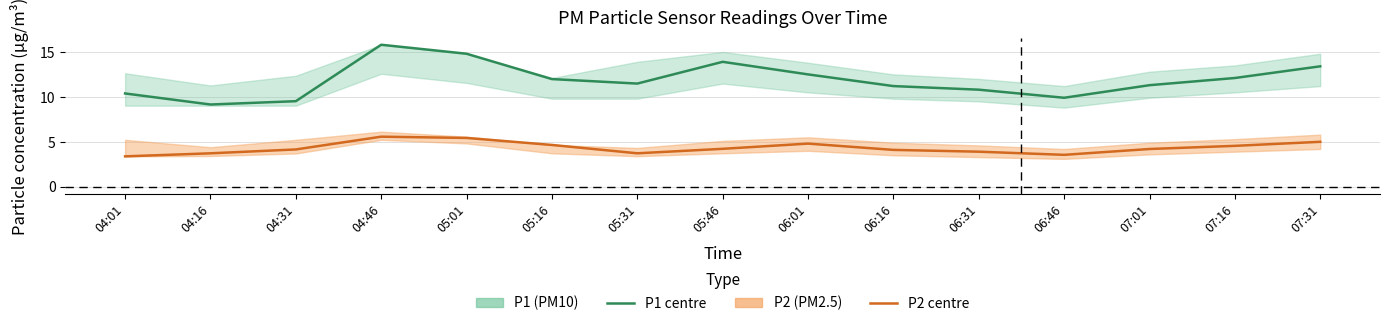

What is the value of the P1 (PM10) point at the 3rd from the left?

9.5